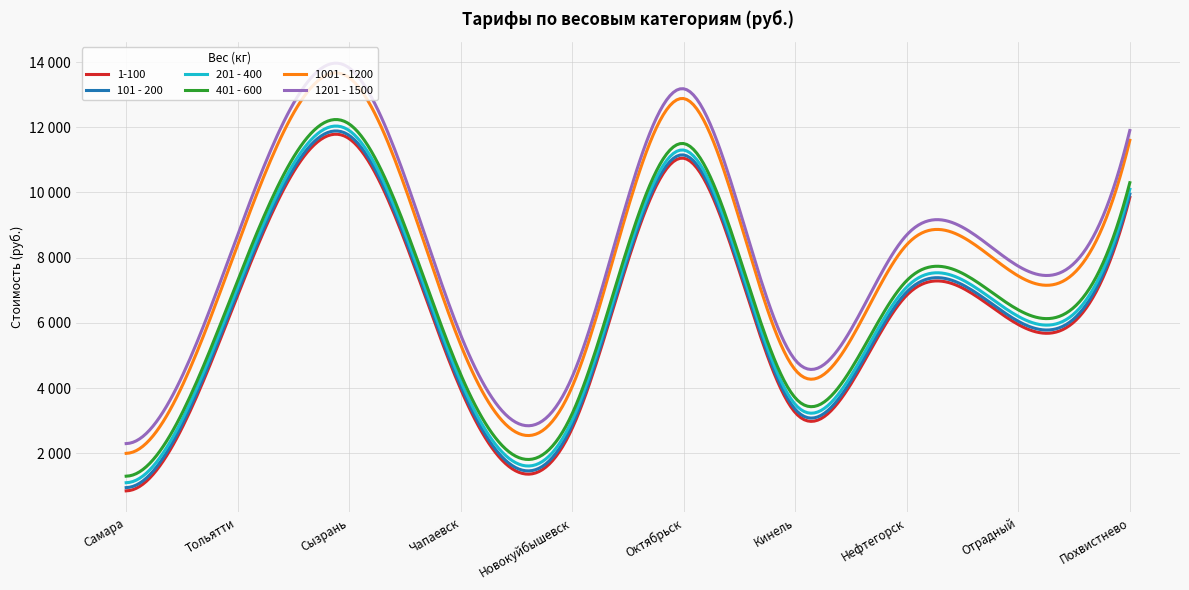

Does the chart have visible grid lines?

Yes